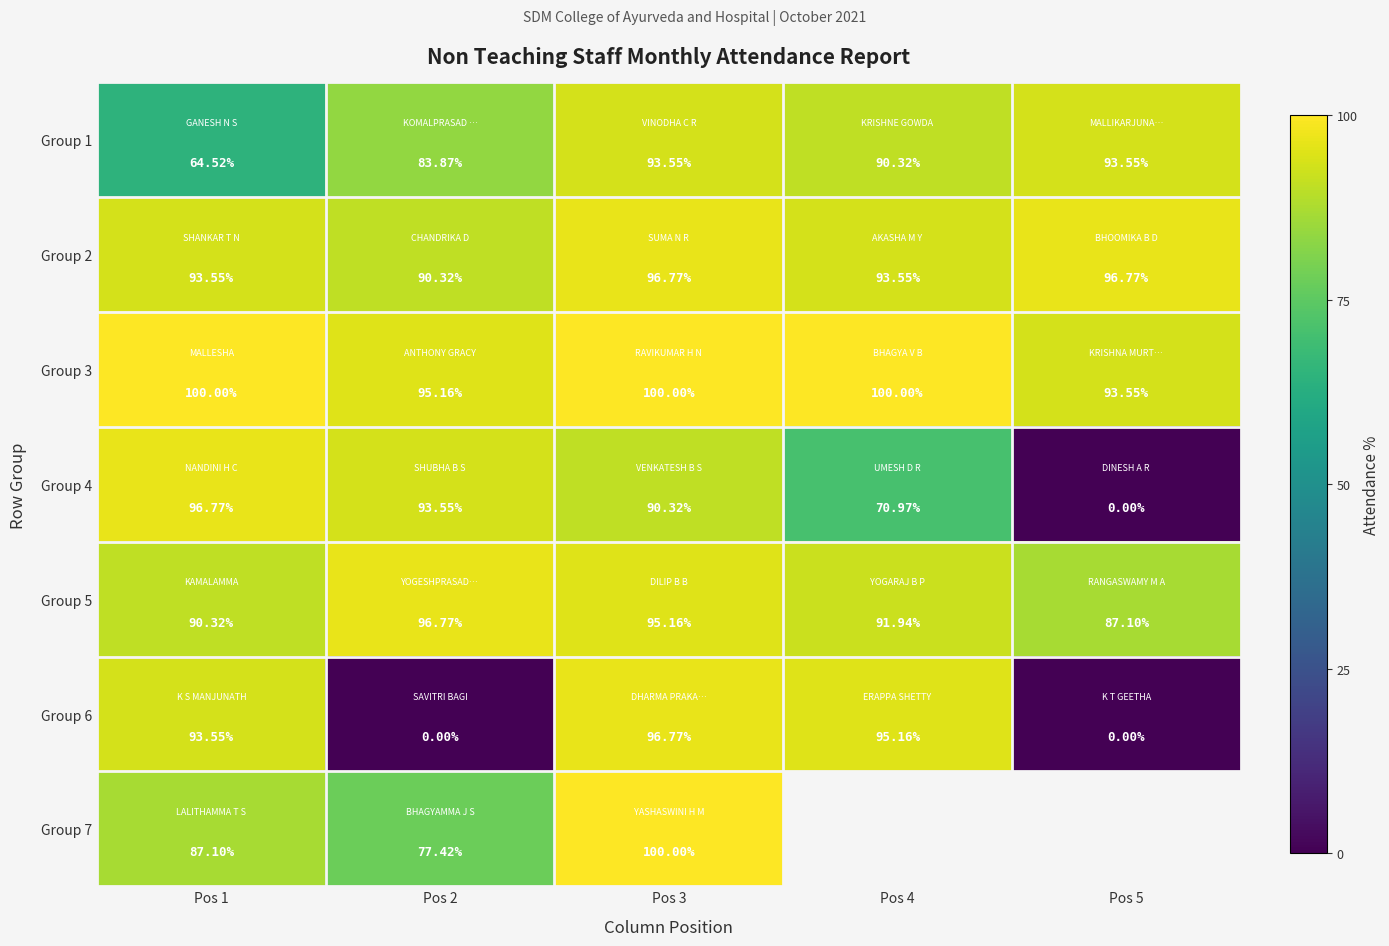

At which category is the sum across all series the highest?

Pos 3